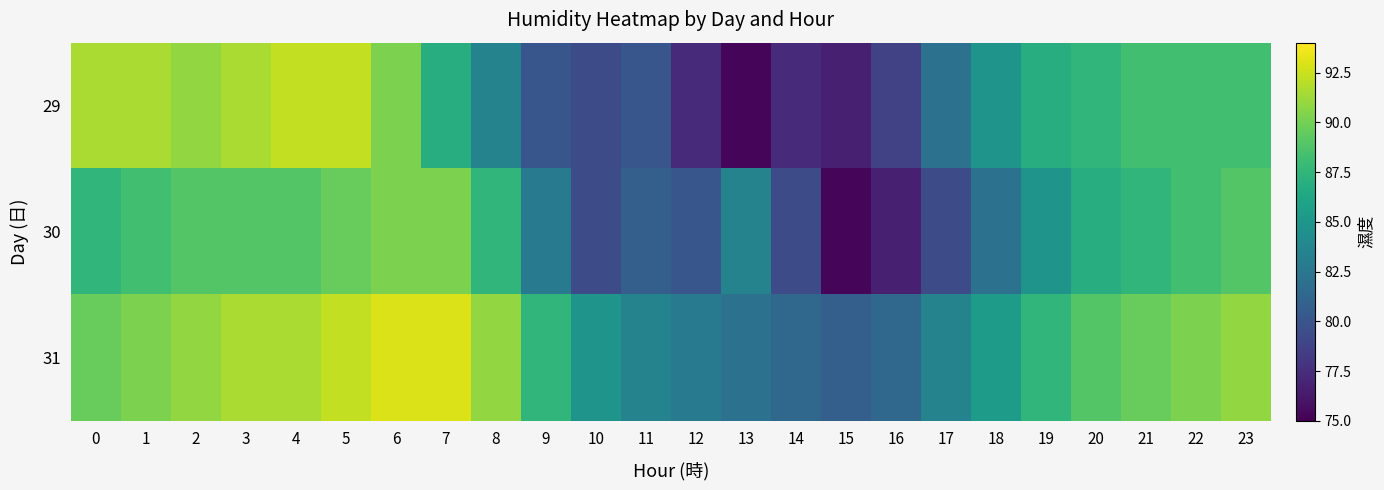

Reading left to right, list all the values displayed in this chart.

29: 0=91.6	1=91.6	2=90.9	3=91.6	4=92.3	5=92.3	6=90.3	7=86.9	8=83.5	9=80.1	10=79.4	11=80.1	12=77.4	13=75.3	14=77.4	15=76.7	16=78.7	17=82.1	18=84.8	19=86.9	20=87.5	21=88.2	22=88.2	23=88.2
30: 0=87.5	1=88.2	2=88.9	3=88.9	4=88.9	5=89.6	6=90.3	7=90.3	8=87.5	9=82.8	10=79.4	11=80.8	12=80.1	13=83.5	14=79.4	15=75.3	16=76.7	17=79.4	18=82.1	19=84.8	20=86.9	21=87.5	22=88.2	23=88.9
31: 0=89.6	1=90.3	2=90.9	3=91.6	4=91.6	5=92.3	6=93.0	7=93.0	8=90.9	9=87.5	10=84.8	11=83.5	12=82.8	13=82.1	14=81.4	15=80.8	16=81.4	17=83.5	18=85.5	19=87.5	20=88.9	21=89.6	22=90.3	23=90.9